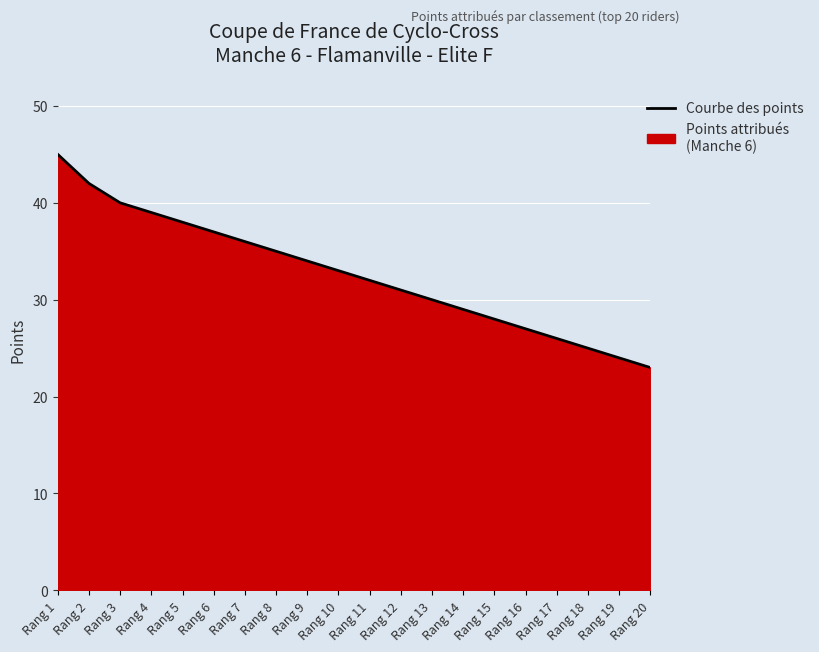

Rank the categories by value from lowest to highest.

Rang 20, Rang 19, Rang 18, Rang 17, Rang 16, Rang 15, Rang 14, Rang 13, Rang 12, Rang 11, Rang 10, Rang 9, Rang 8, Rang 7, Rang 6, Rang 5, Rang 4, Rang 3, Rang 2, Rang 1